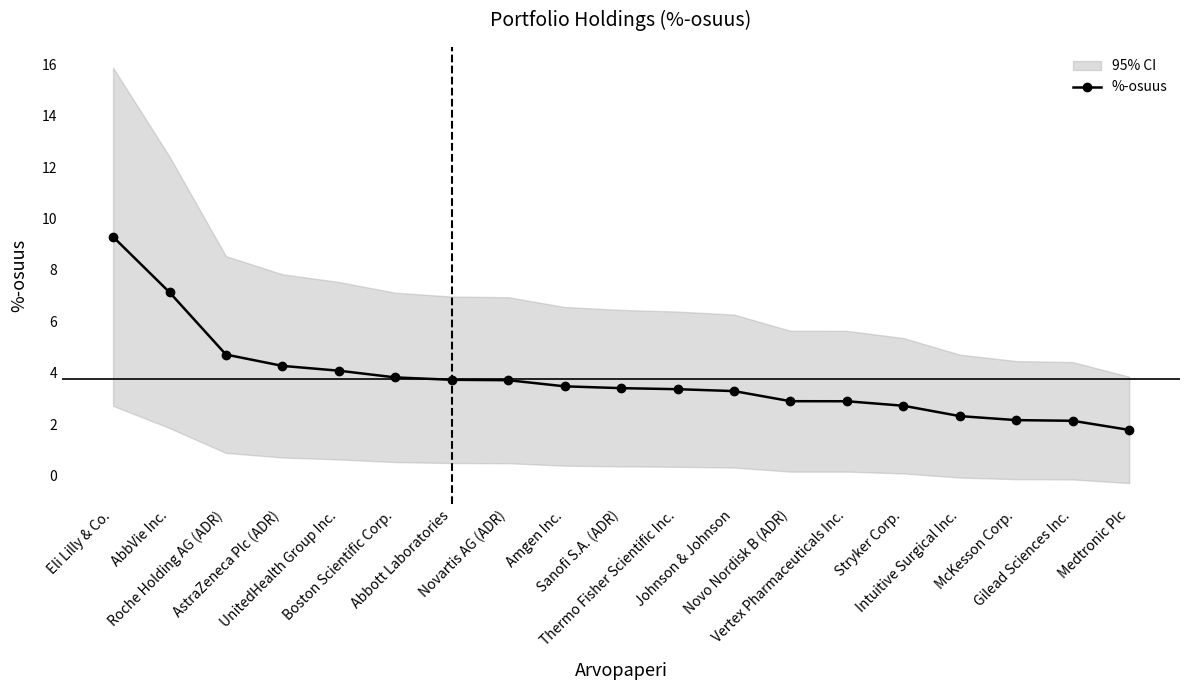

Reading left to right, transcribe all the data shown in this chart.

9.3	7.1	4.7	4.3	4.1	3.8	3.7	3.7	3.5	3.4	3.4	3.3	2.9	2.9	2.7	2.3	2.2	2.1	1.8